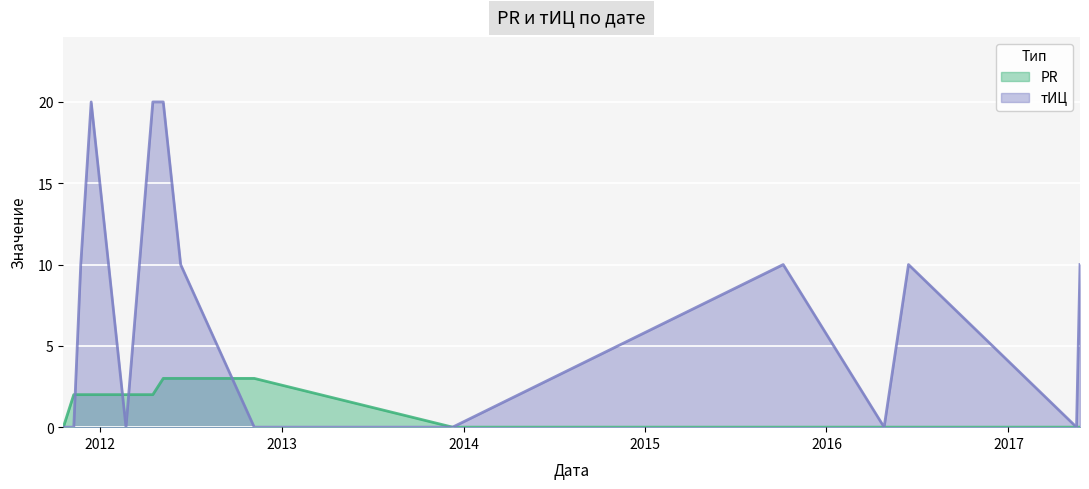

What are all the series names shown in the legend?

PR, тИЦ